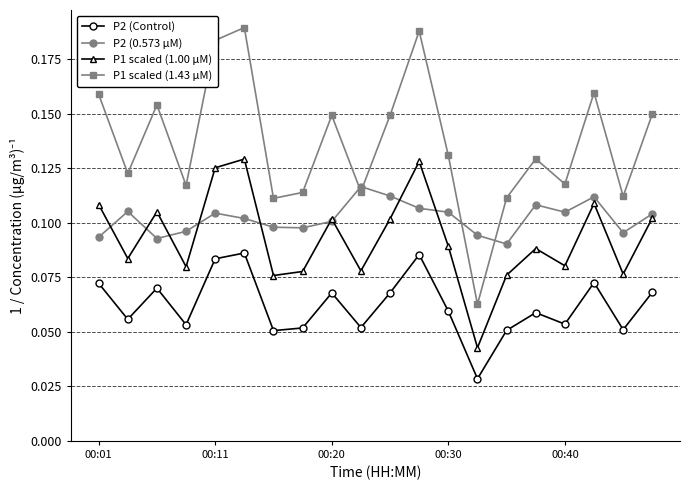

What is the sum of all P2 (Control) values?

1.2